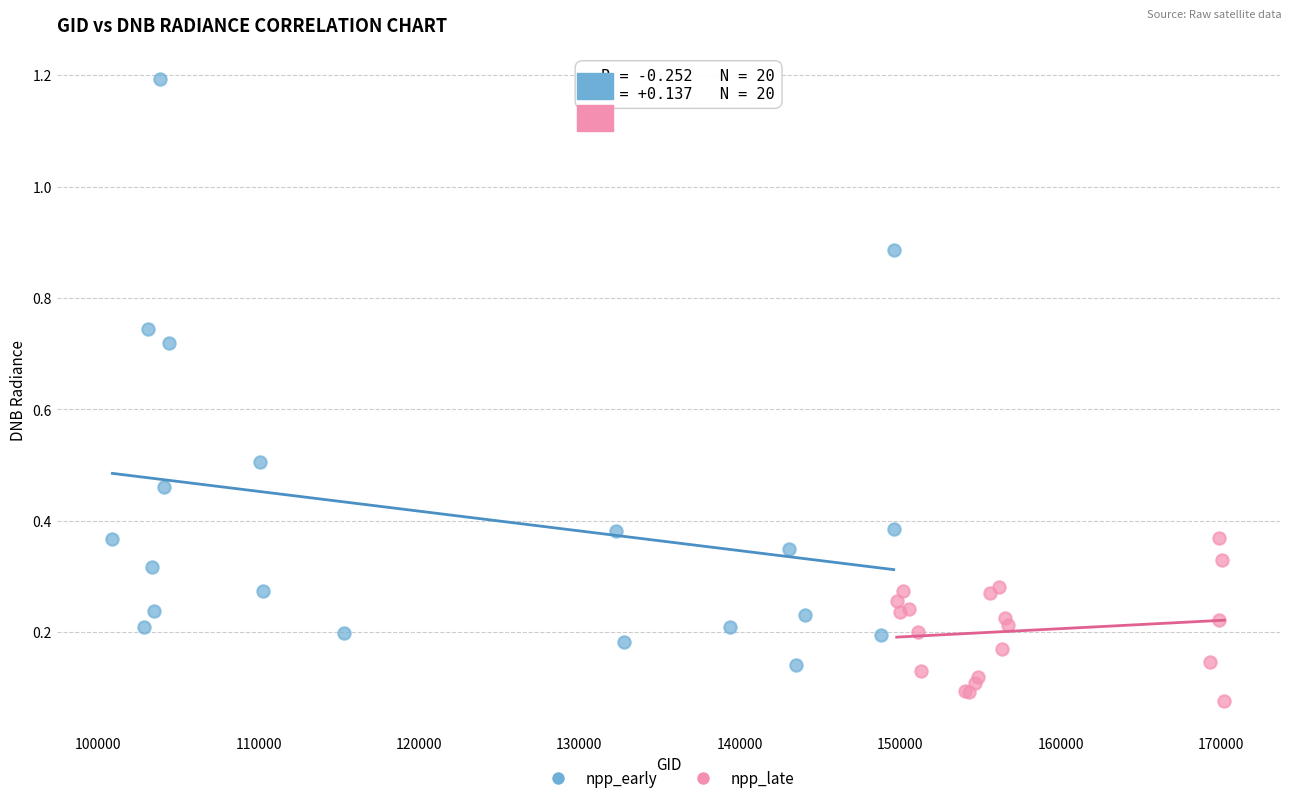

Which series has the largest Y range (max minus min)?

npp_early